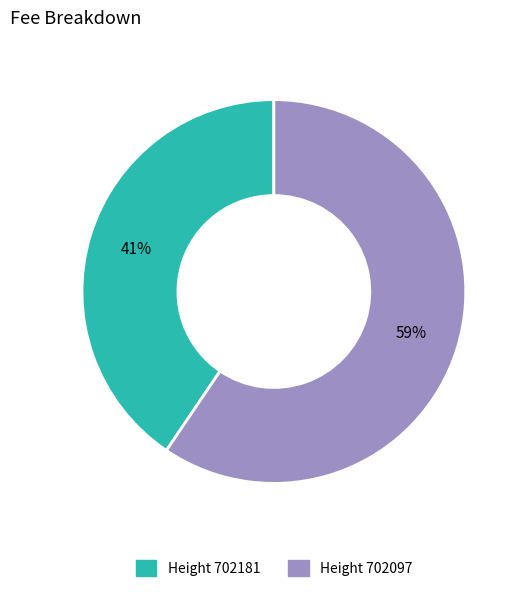

How many segments does this pie chart have?

2